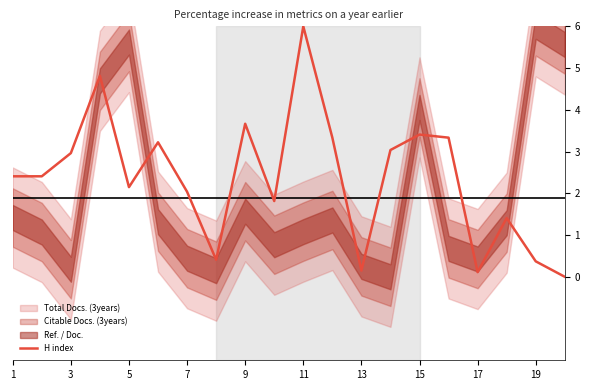

What is the difference between the second highest and minimum values?

4.8